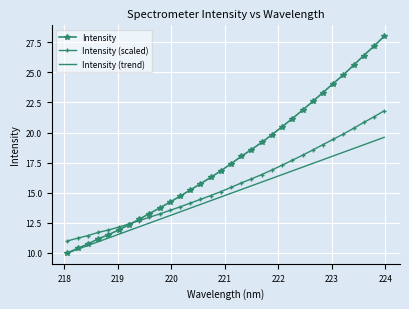

Which series has the largest range (max minus min)?

Intensity